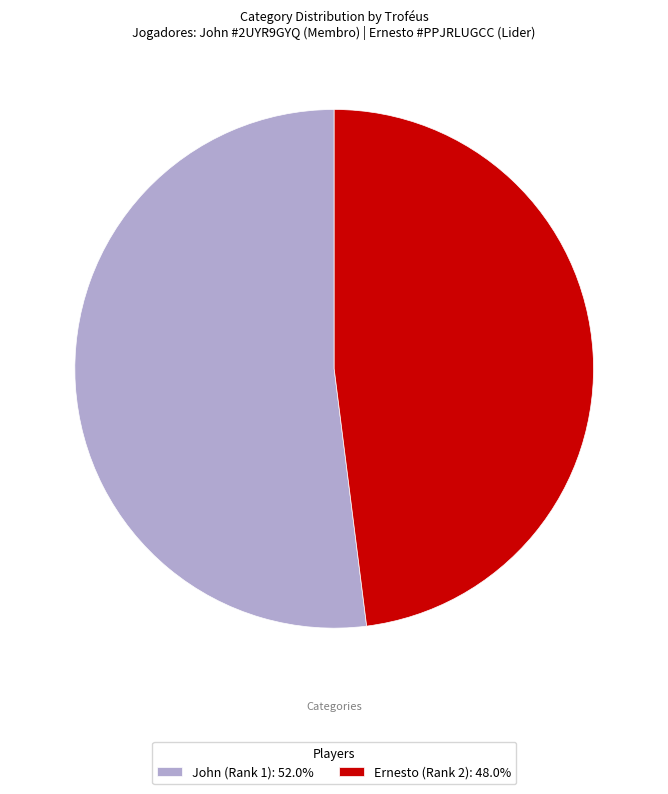

Does John (Rank 1): 52.0% represent more than half of the total?

Yes